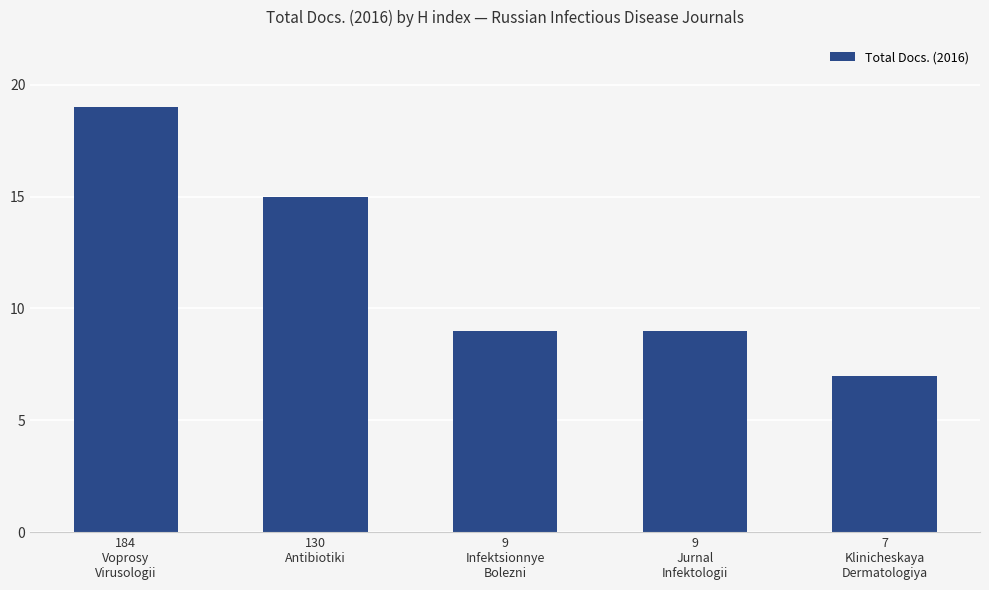

Is it true that the value at 130
Antibiotiki is 15?

True